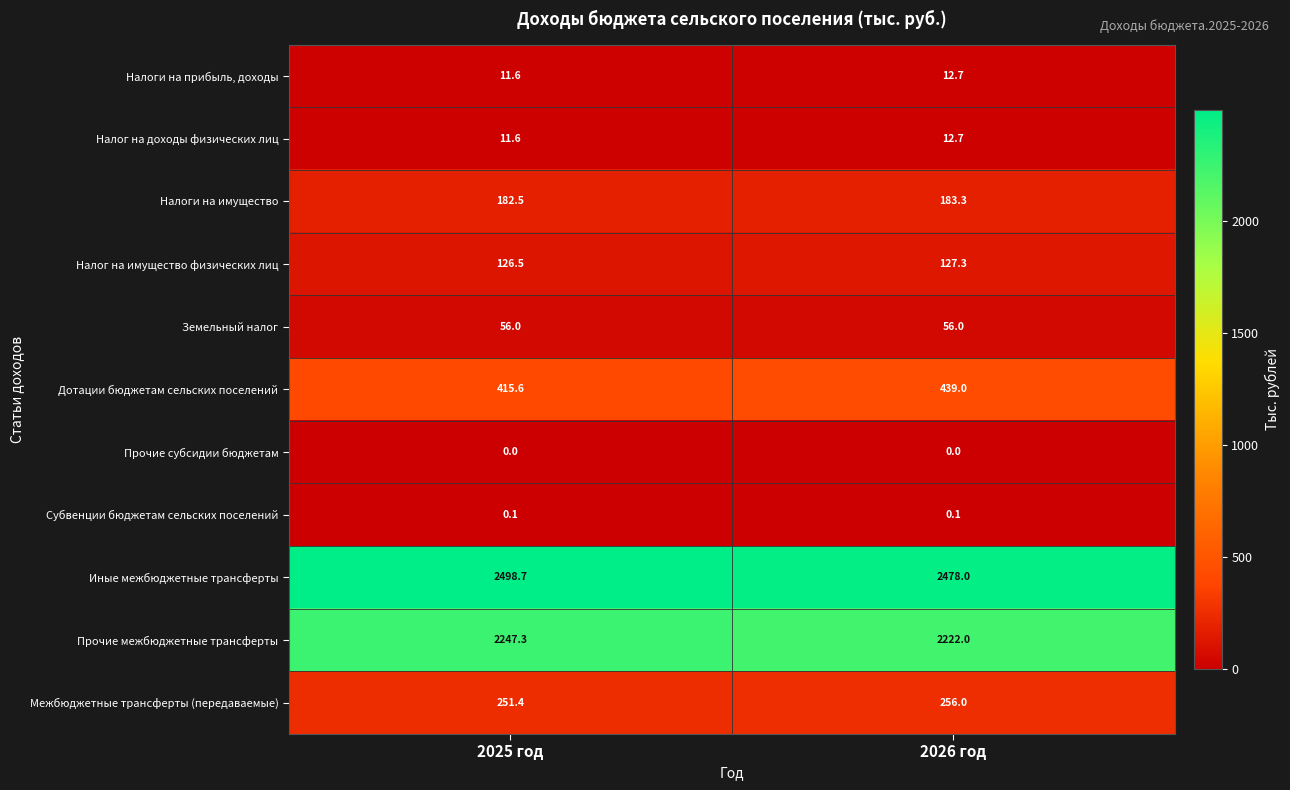

Which series has the largest total across all categories?

Иные межбюджетные трансферты